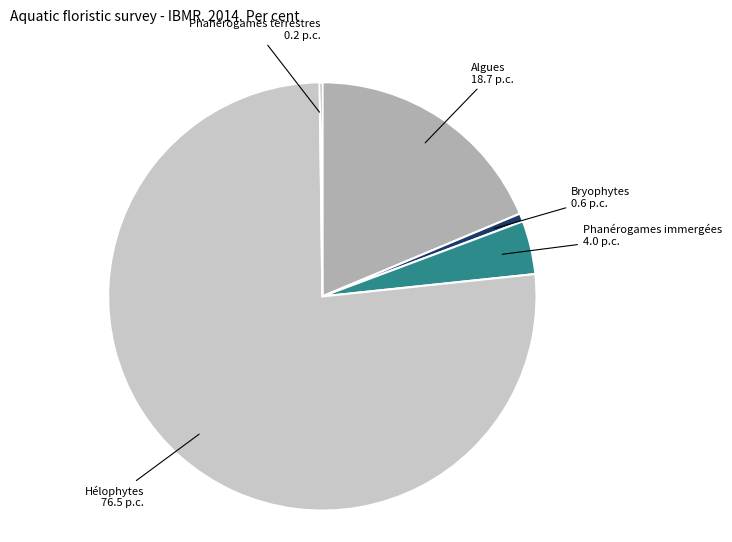

Is there a majority slice in this chart?

Yes